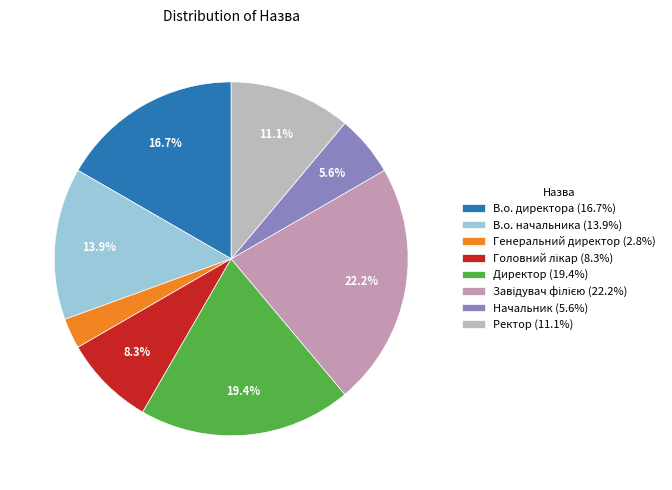

To the nearest percent, what percentage of the pie is Ректор?

11%